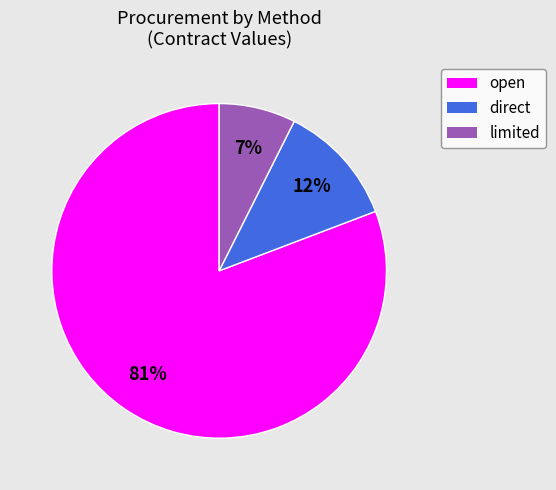

What percentage is the direct slice, to the nearest percent?

12%